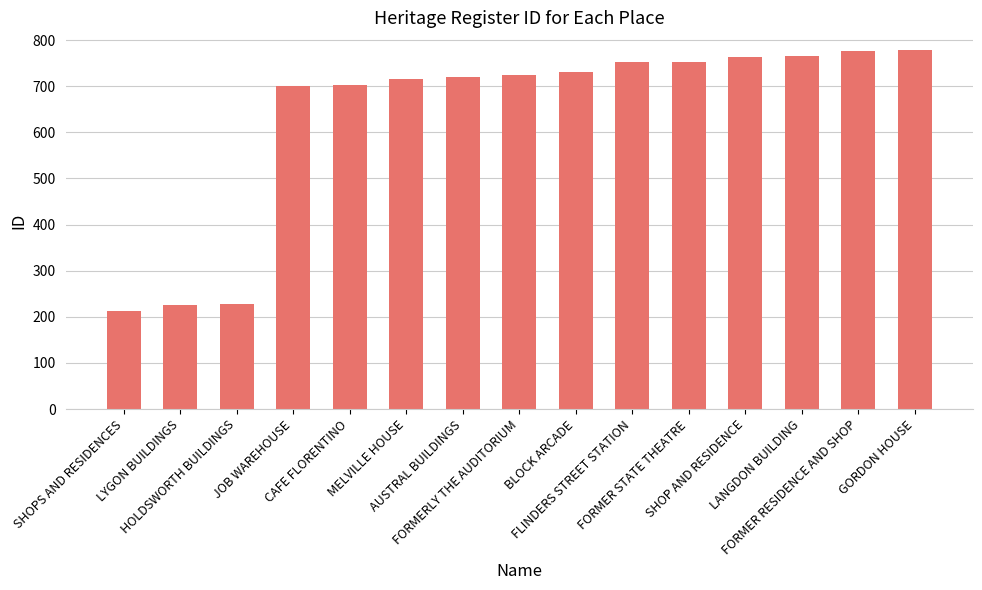

How many data points are less than 724?

7